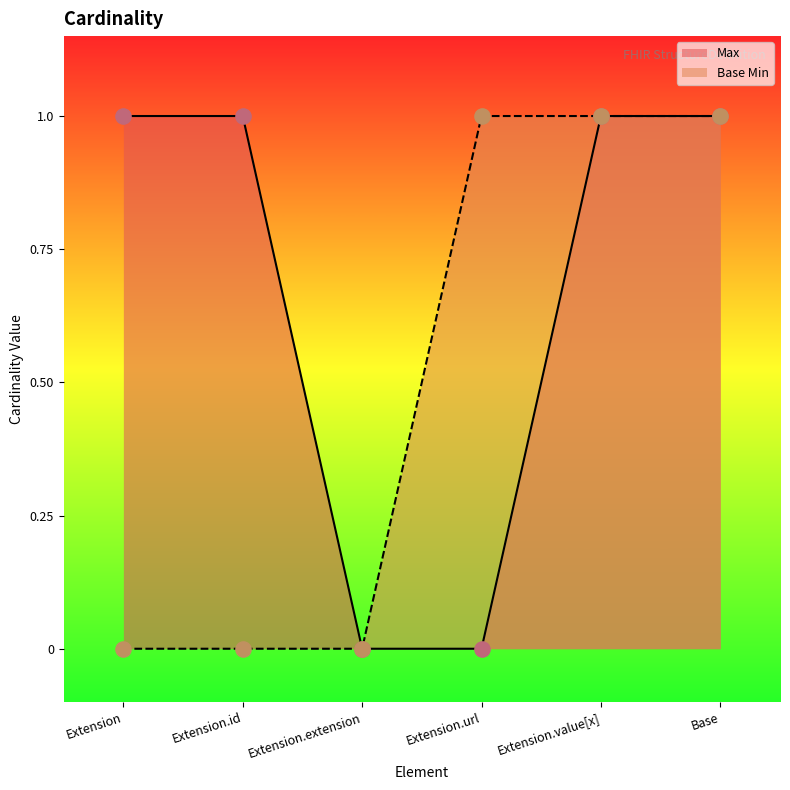

Which series has the largest total across all categories?

Max